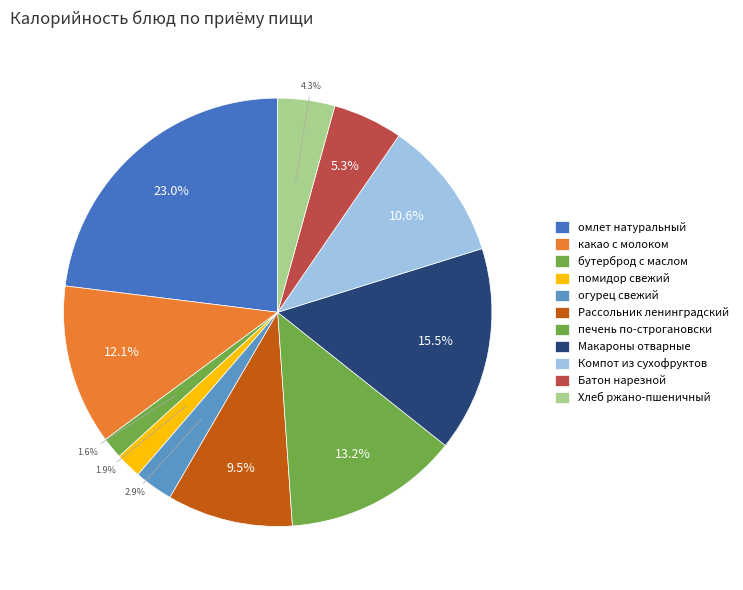

To the nearest percent, what is the difference between the largest and smallest slice percentages?

21%